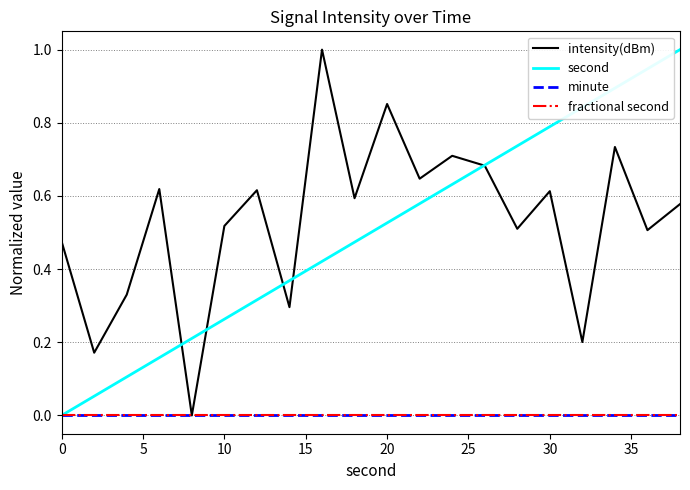

Is this an area chart (filled region under the line)?

No